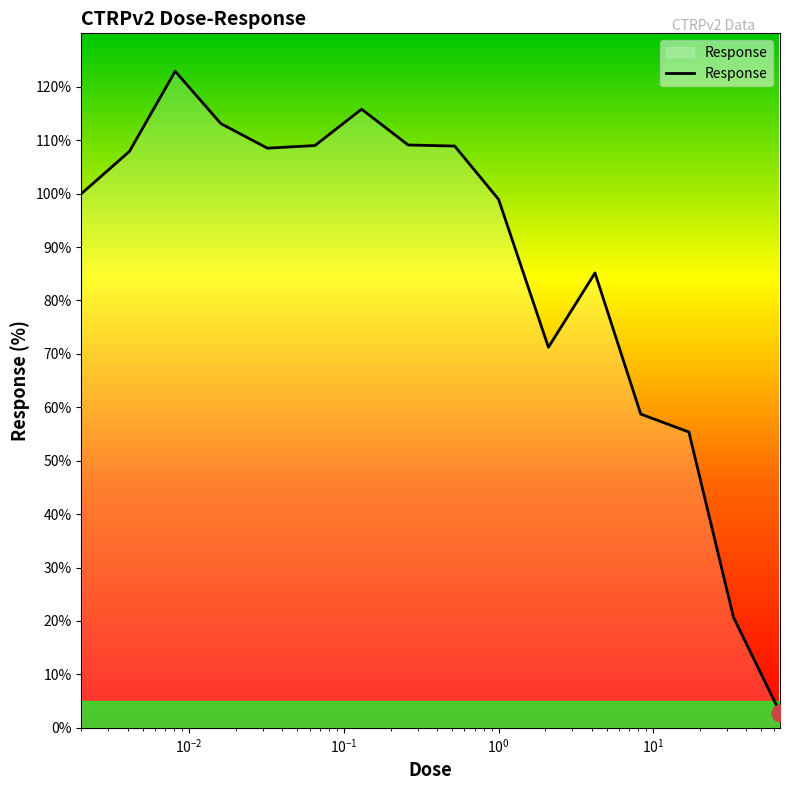

What is the maximum value shown in the chart?

122.9